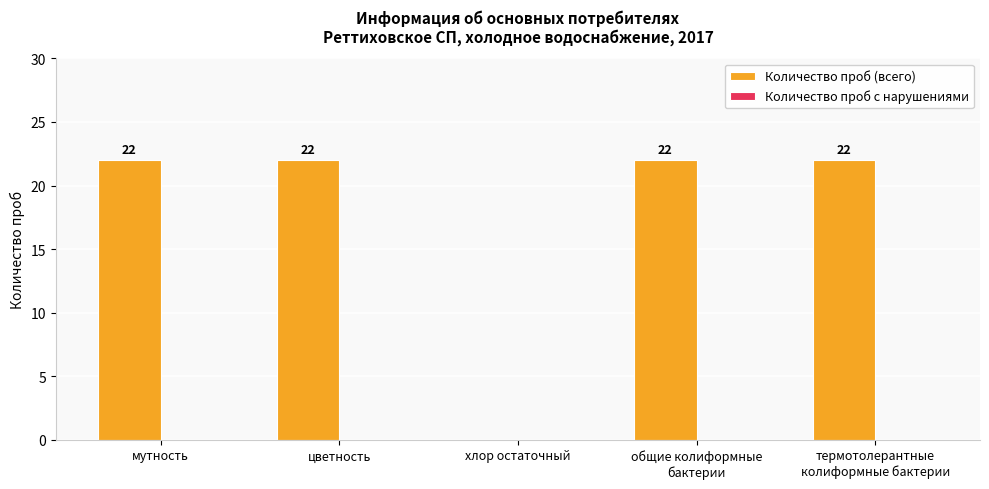

True or false: the data shows 0 at хлор остаточный.

True